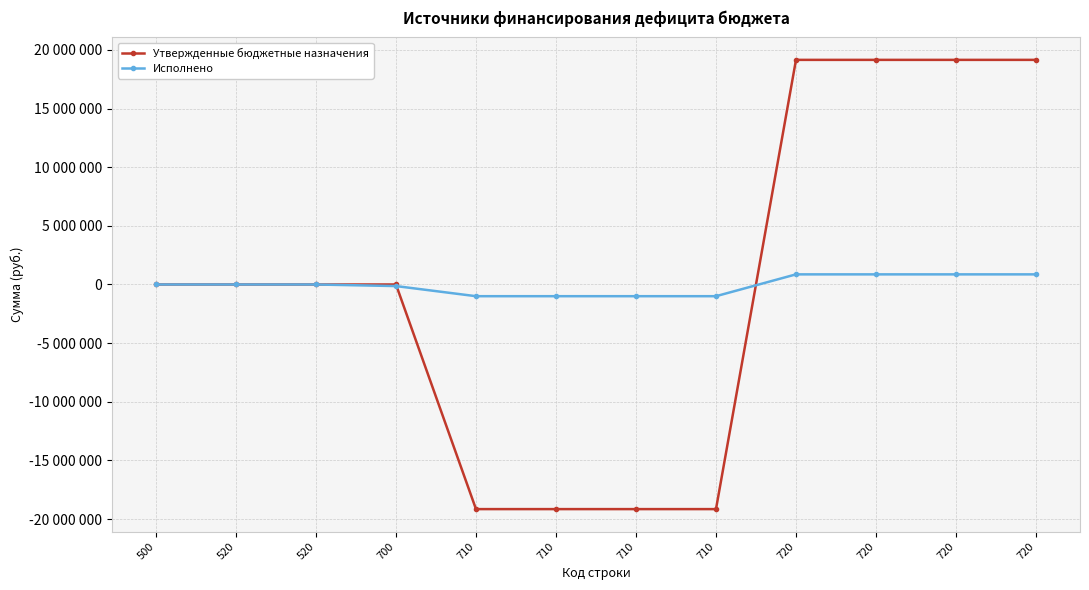

What are all the series names shown in the legend?

Утвержденные бюджетные назначения, Исполнено